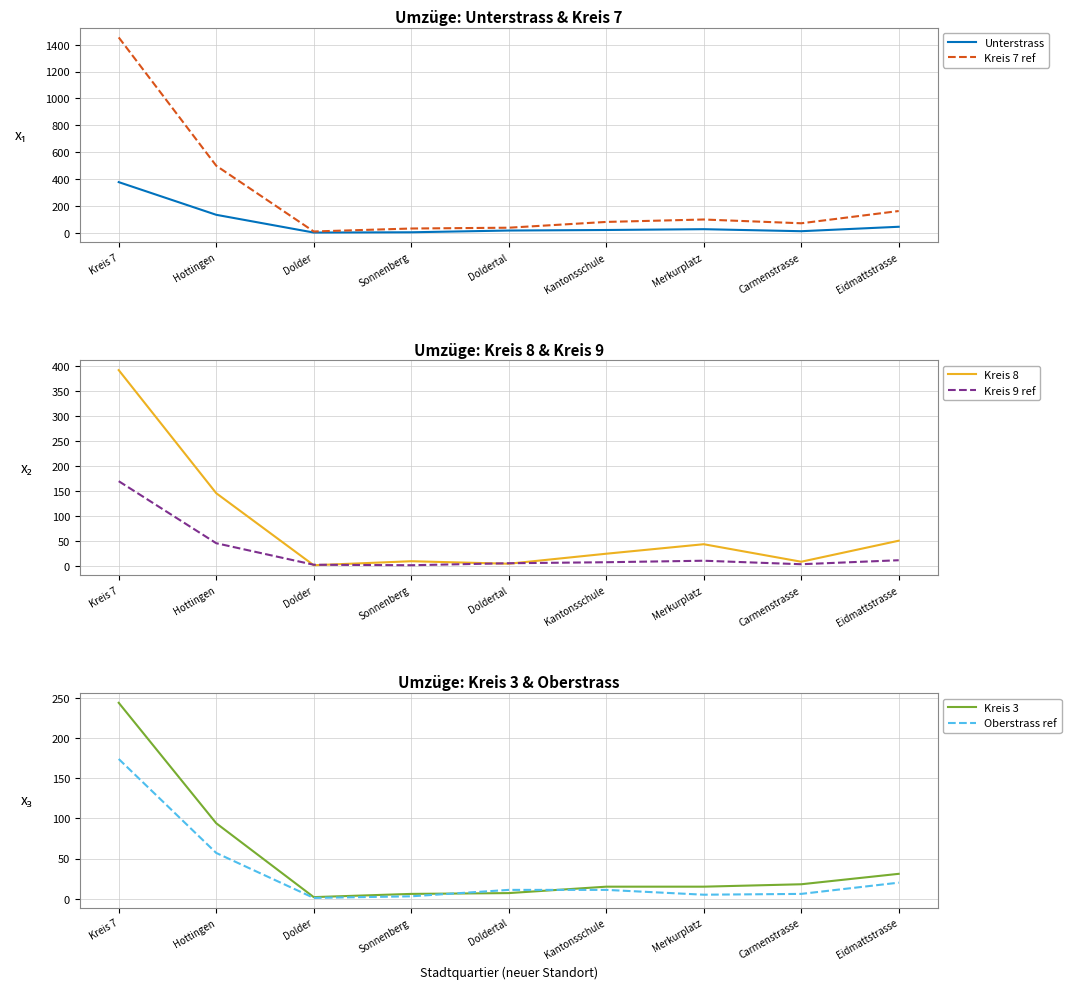

Rank the series at Dolder from lowest to highest value.

Oberstrass ref, Kreis 8, Kreis 3, Unterstrass, Kreis 9 ref, Kreis 7 ref